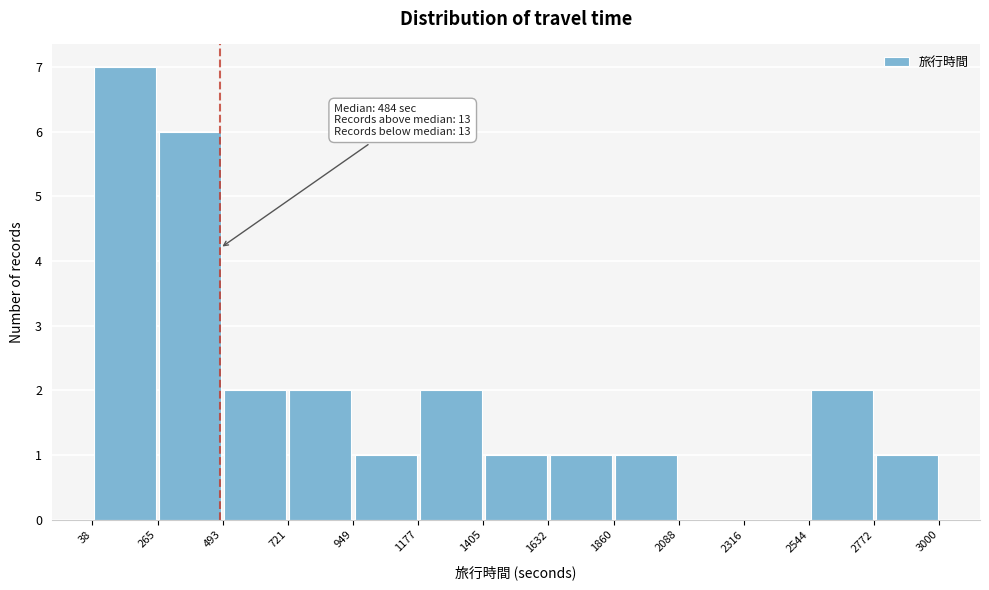

Which range on the x-axis has the tallest bar?

38 to 265